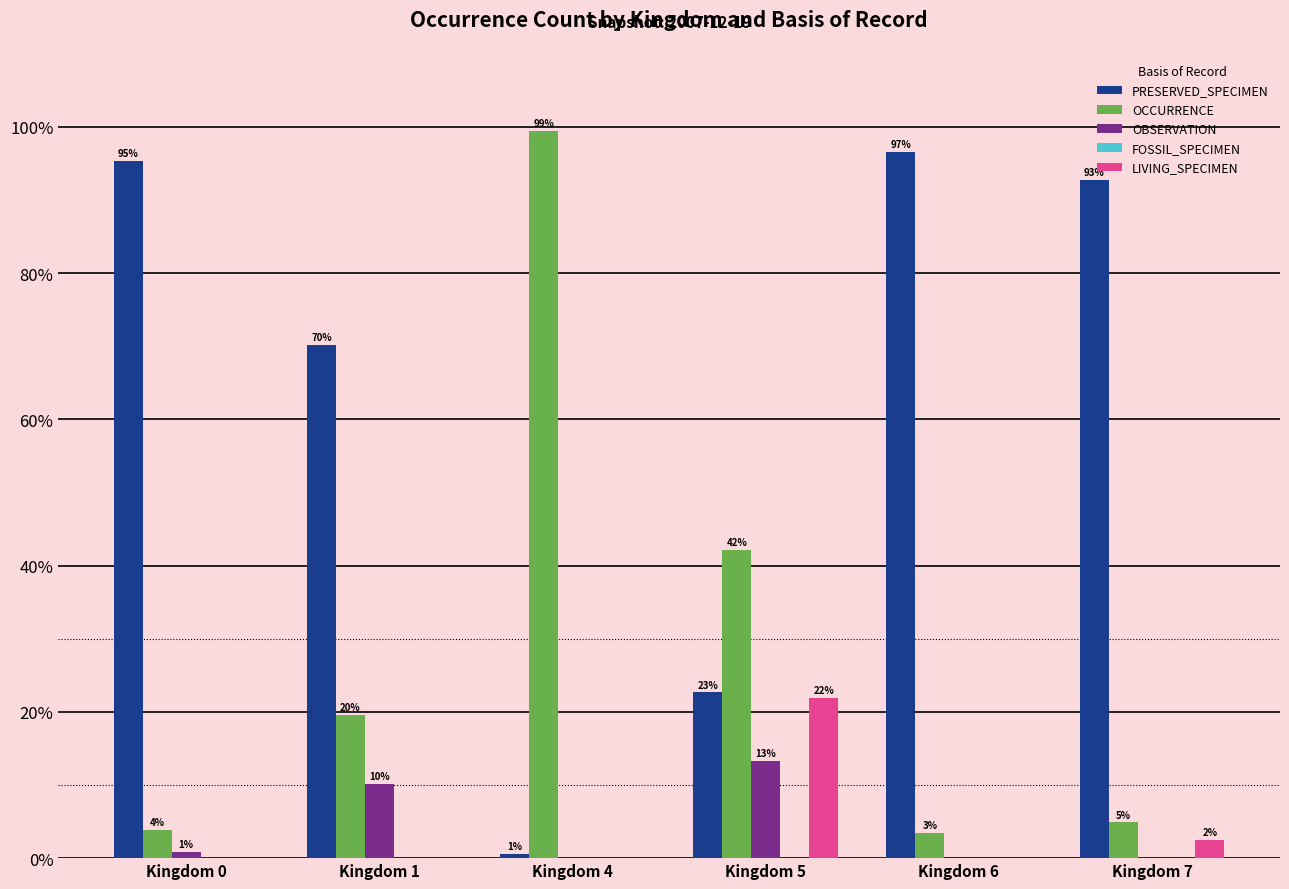

How many groups of bars are there?

6